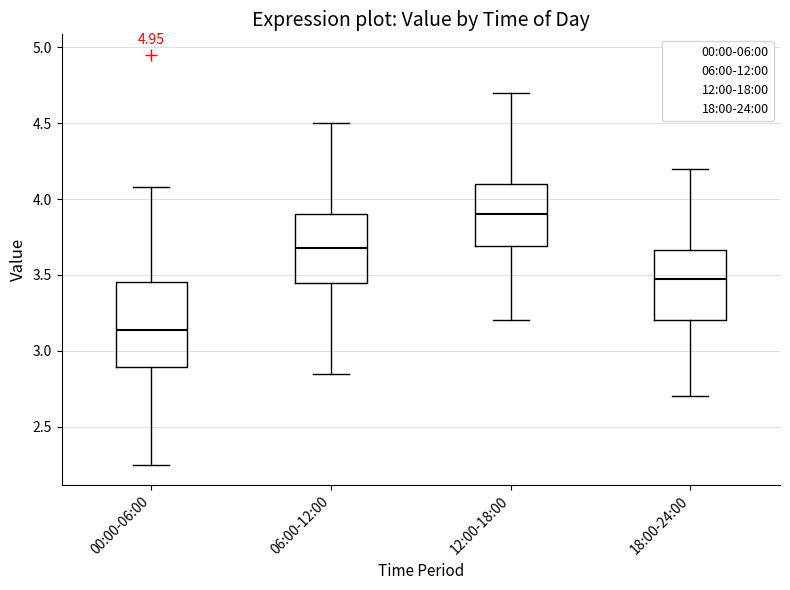

Where does the upper whisker of the box for 12:00-18:00 end on the y-axis? The values are not printed on the chart, so give them approximately, as read against the axis.

4.70